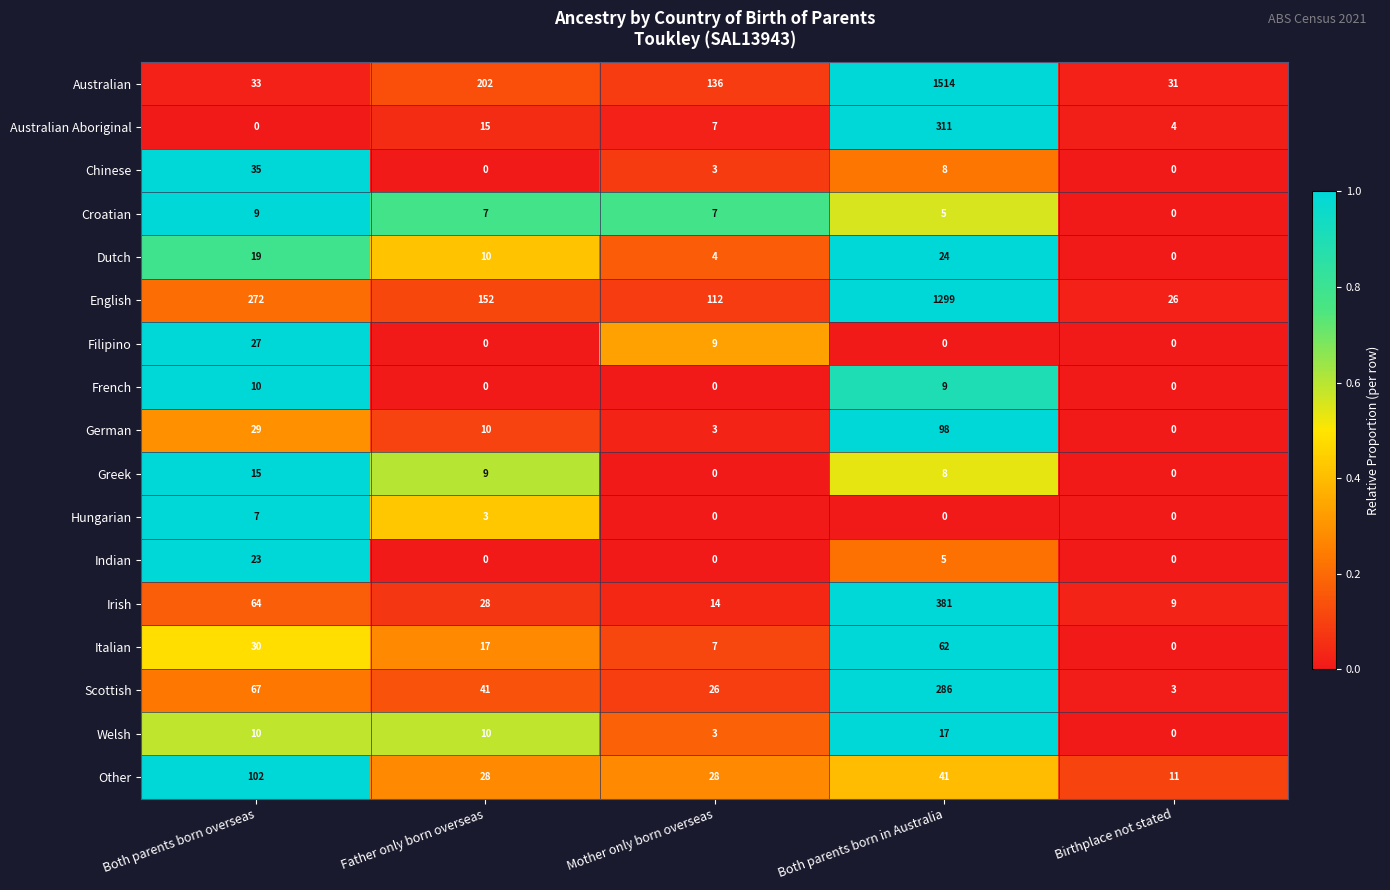

Rank the series by their maximum value, from lowest to highest.

Hungarian, Croatian, French, Greek, Welsh, Indian, Dutch, Filipino, Chinese, Italian, German, Other, Scottish, Australian Aboriginal, Irish, English, Australian